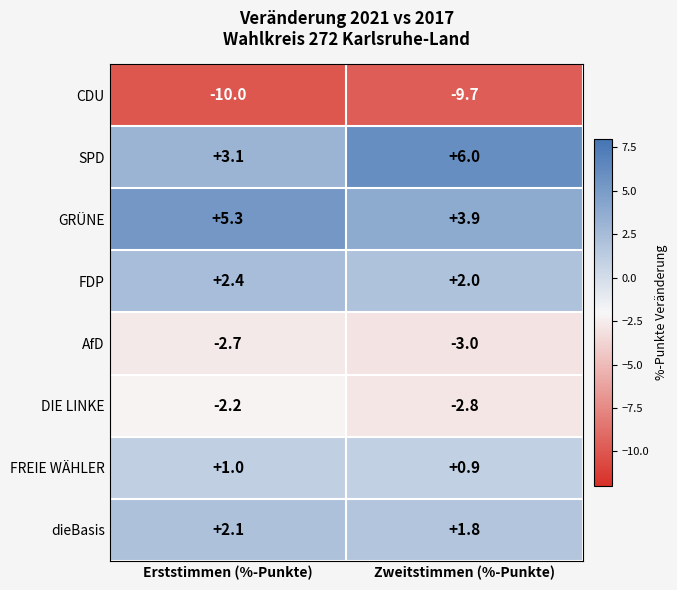

What is the sum of all SPD values?

9.1